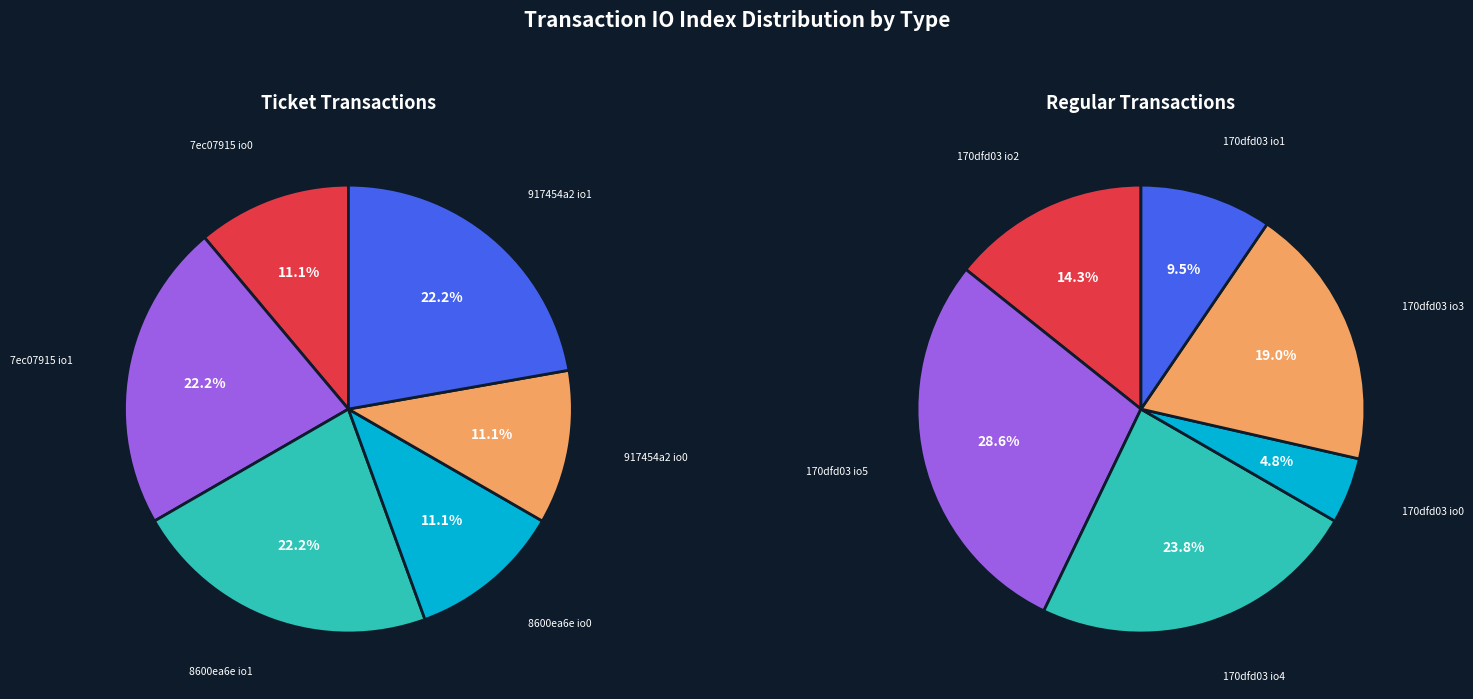

True or false: 5 accounts for 40% of the total.

False